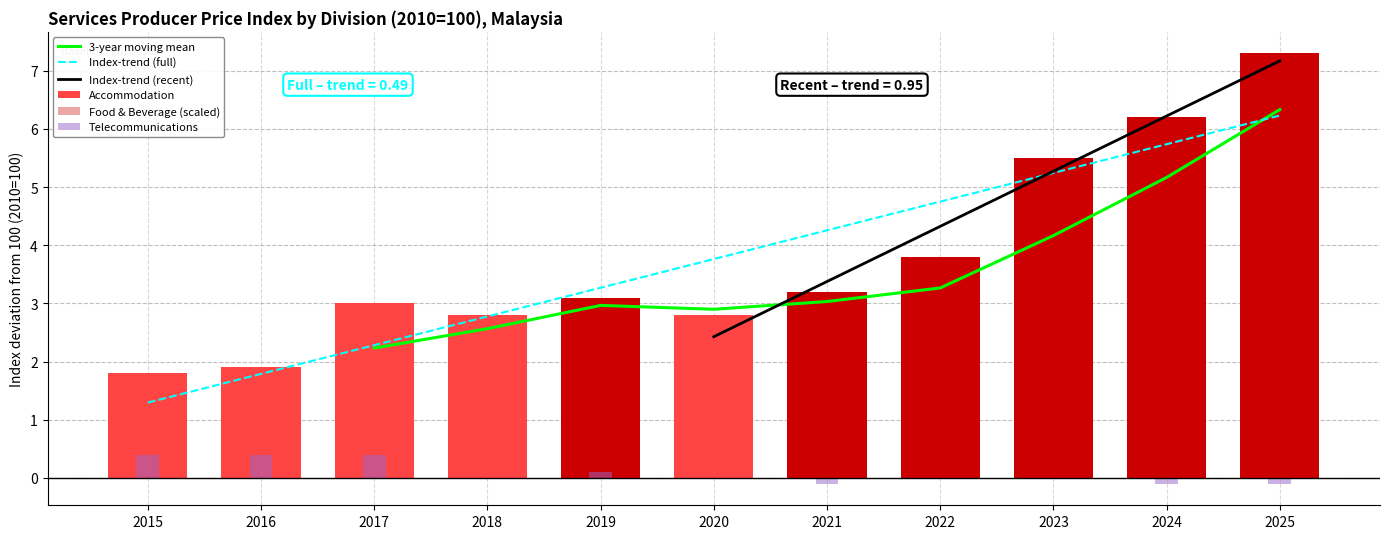

List the series in order of their overall mean, lowest first.

Telecommunications, Food & Beverage, Accommodation